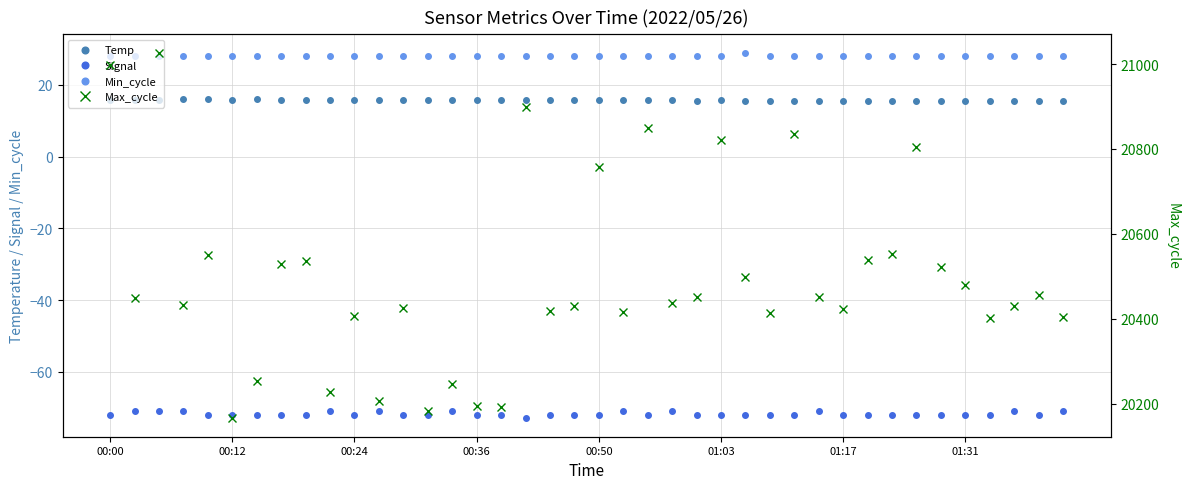

True or false: Temp and Max_cycle cross at least once.

False